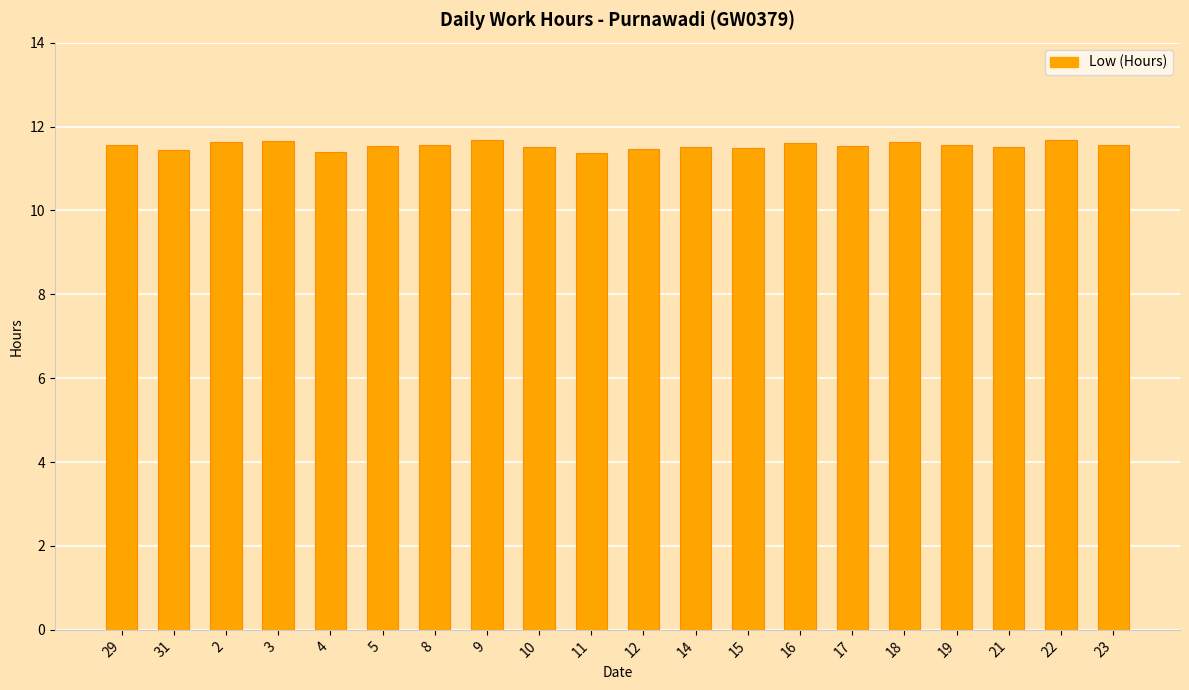

What is the sum of all values?

230.9